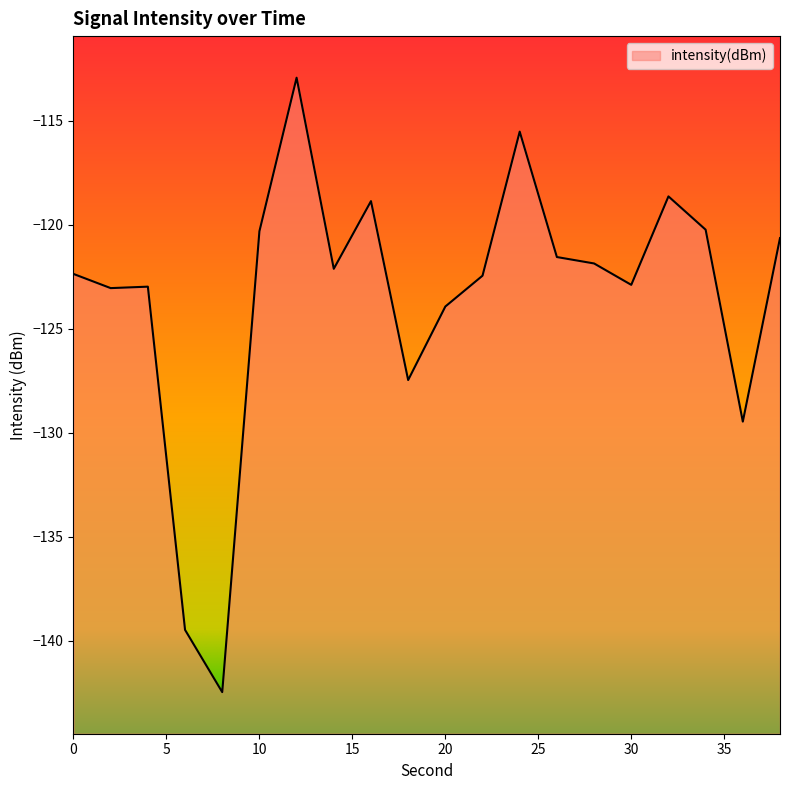

Which label corresponds to the largest value in the chart?

12